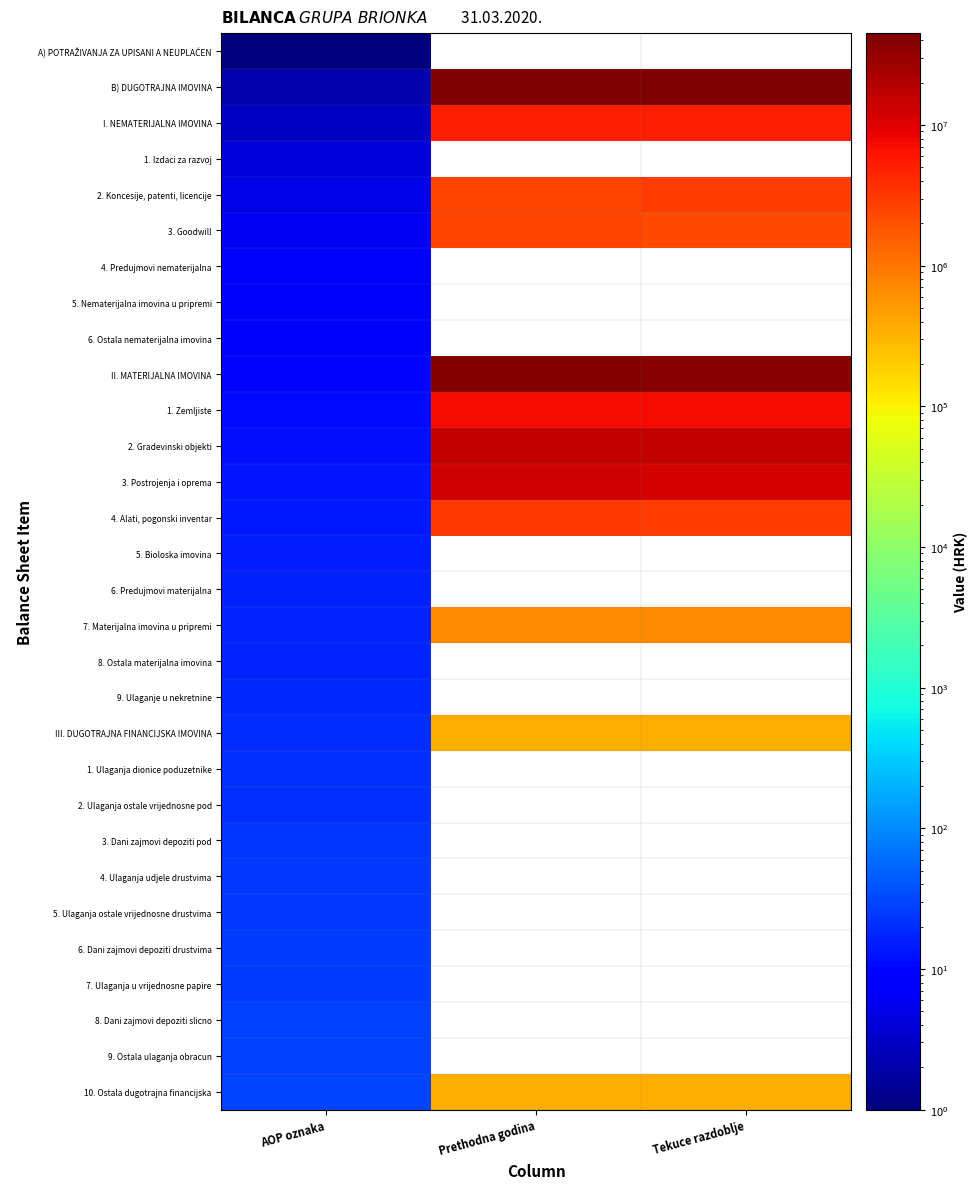

Between Prethodna godina and Tekuce razdoblje, which is larger?

Tekuce razdoblje